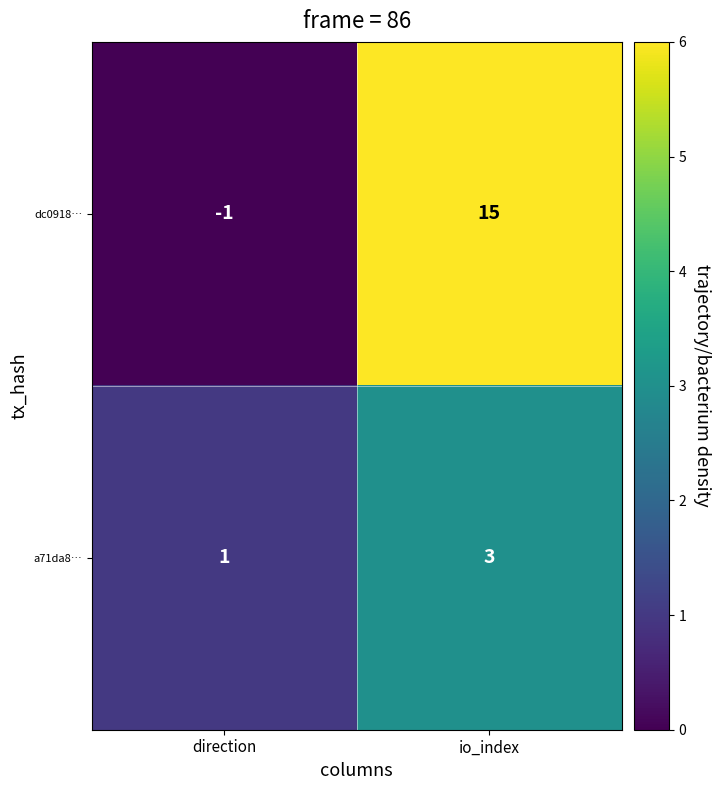

List the series in order of their peak value, lowest first.

a71da8…, dc0918…